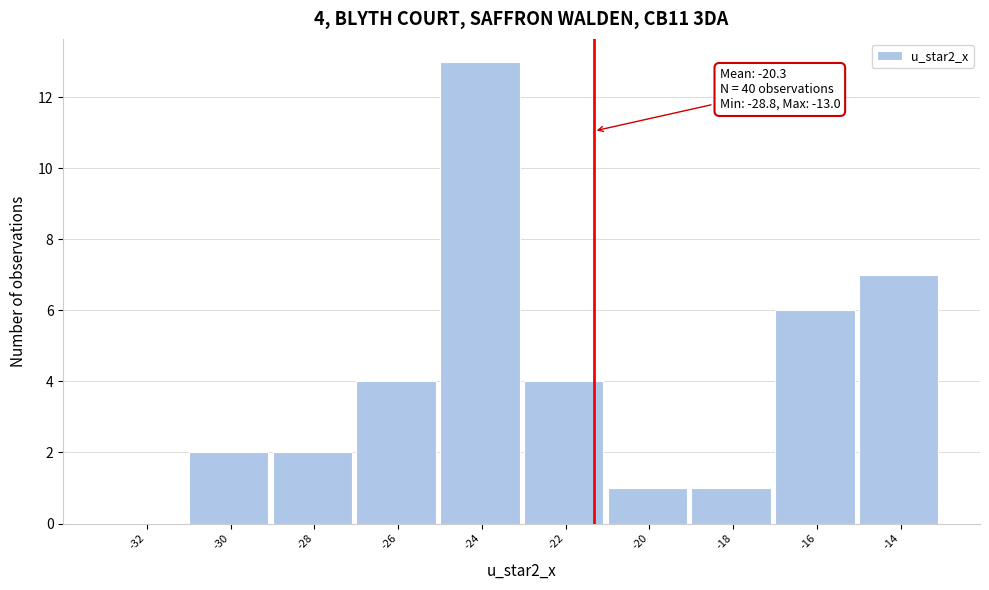

Reading right to left, what are all the values shown in this chart?

-14=7	-16=6	-18=1	-20=1	-22=4	-24=13	-26=4	-28=2	-30=2	-32=0